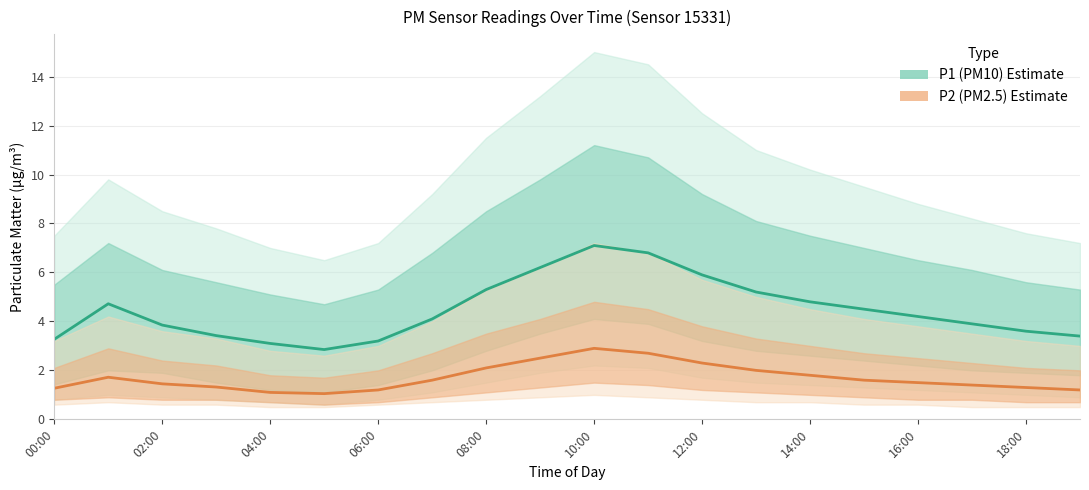

What is the maximum value shown in the chart?

7.1